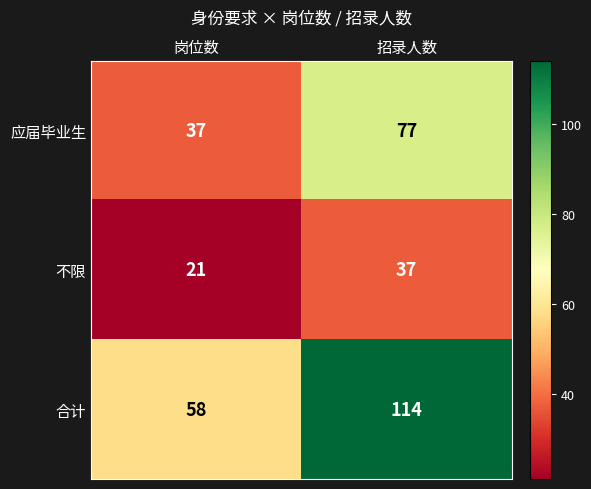

Which series has the largest total across all categories?

合计